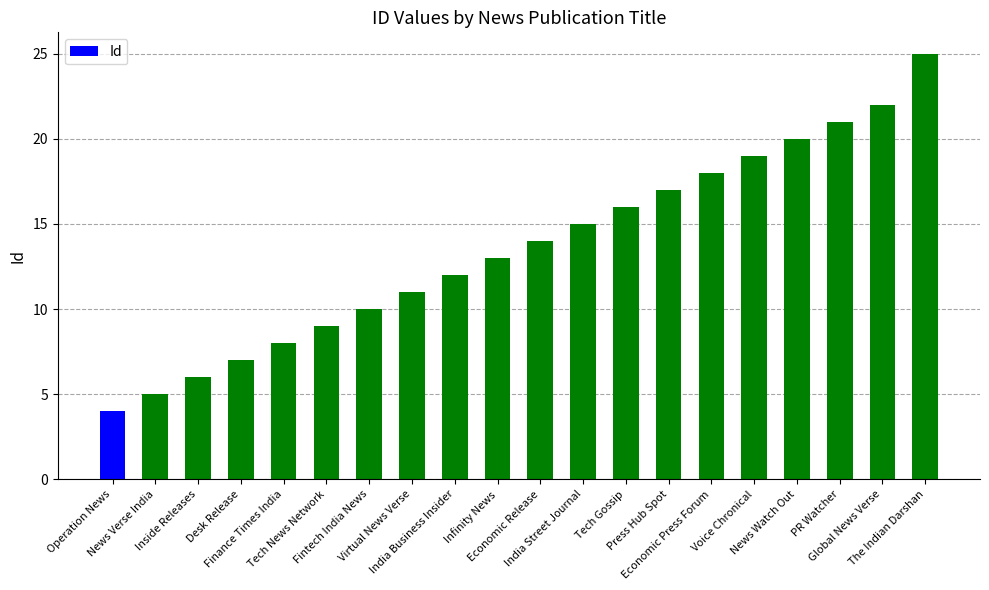

What is the difference between the maximum and second lowest values?

20